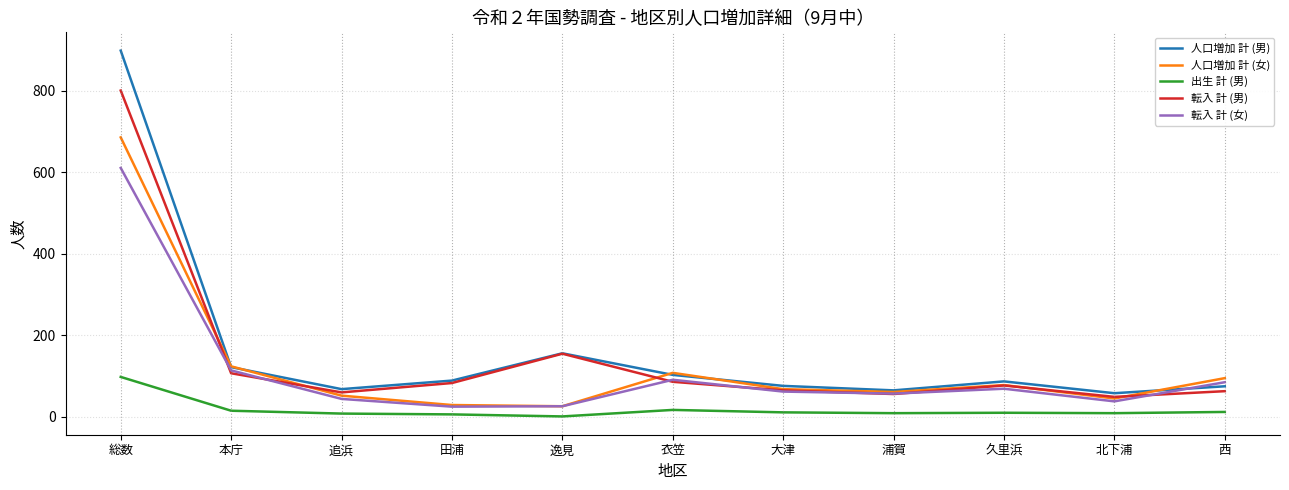

The 転入 計 (男) series shows 96 at 大津. True or false?

False